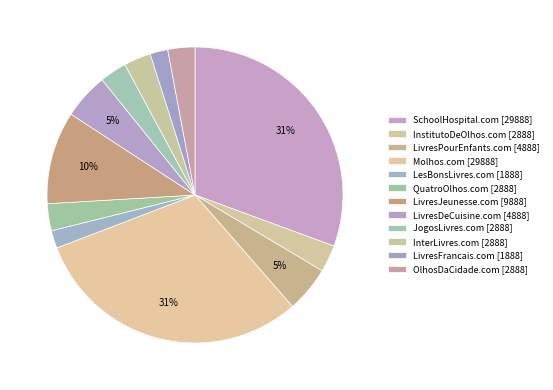

How many segments does this pie chart have?

12